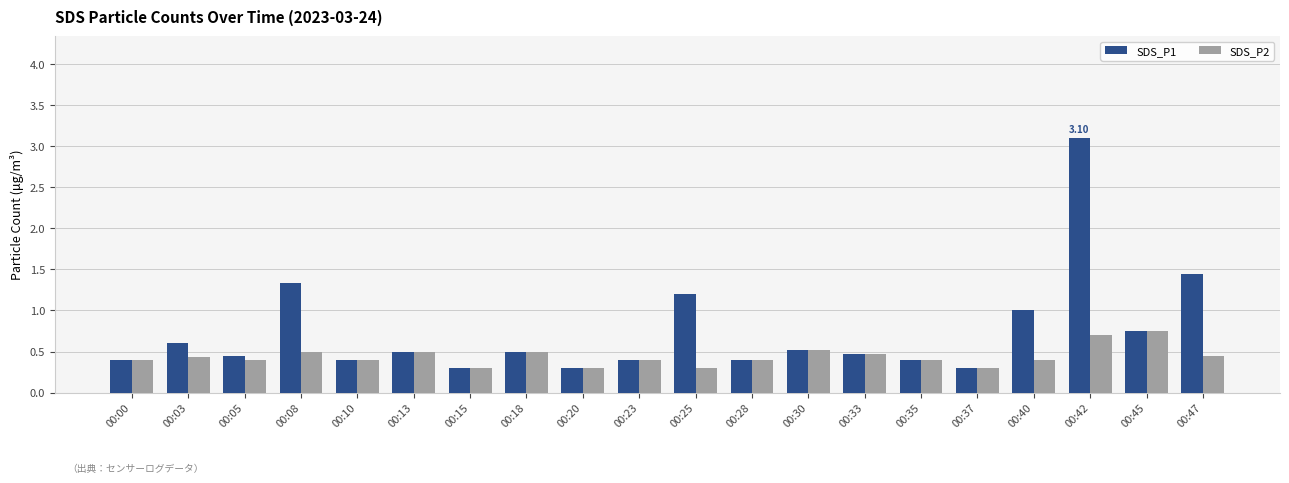

Which series has the largest total across all categories?

SDS_P1